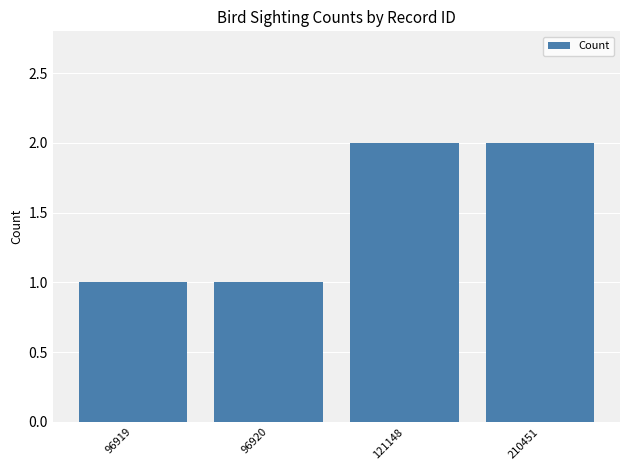

What is the change in value from 96920 to 121148?

+1